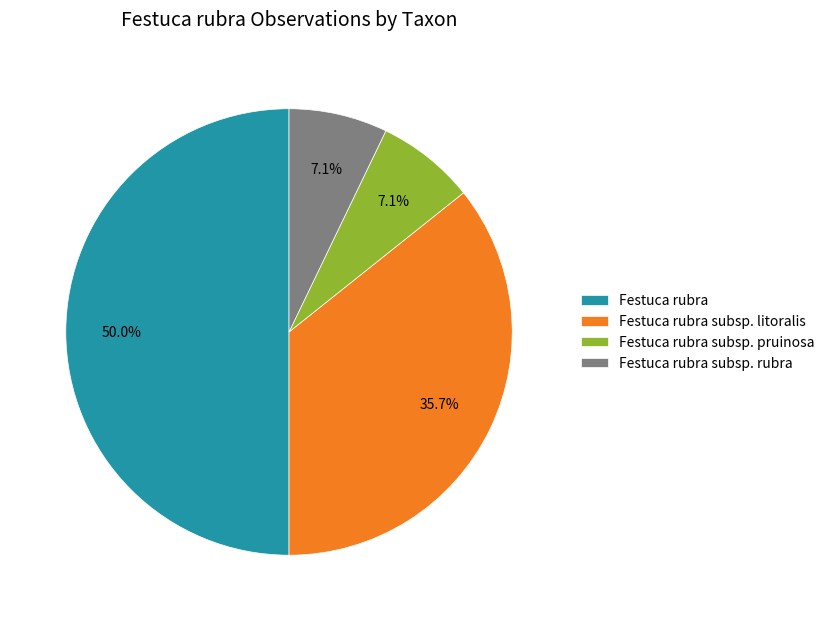

True or false: Festuca rubra subsp. rubra accounts for 1% of the total.

False